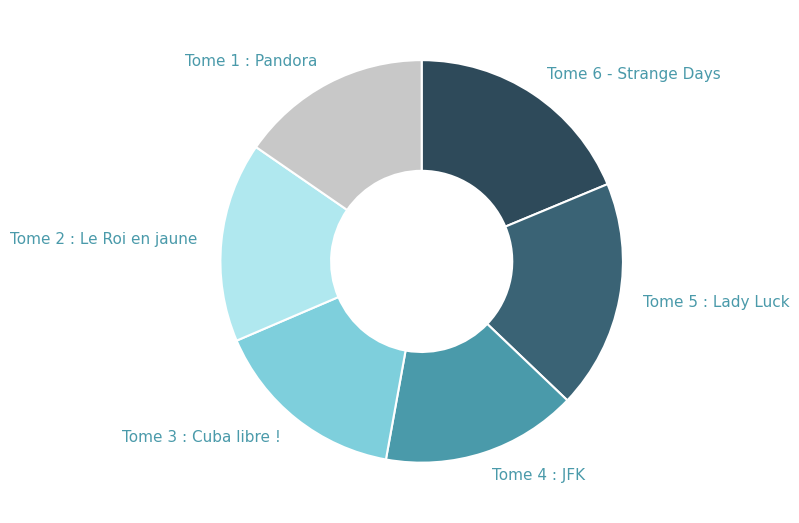

Do Tome 4 : JFK and Tome 3 : Cuba libre ! together represent more than half of the pie?

No